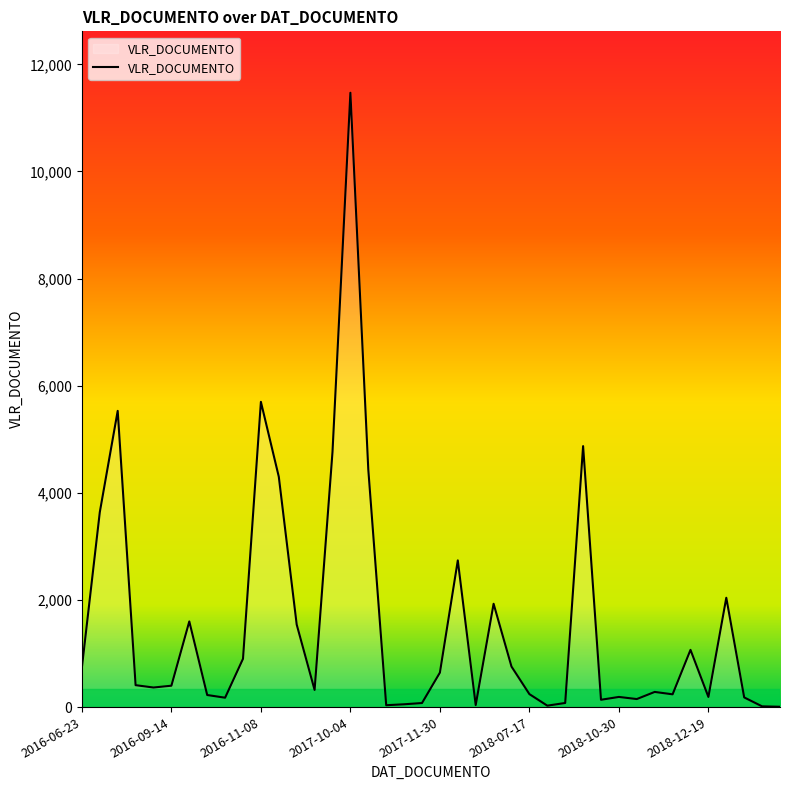

Does the chart have visible grid lines?

No